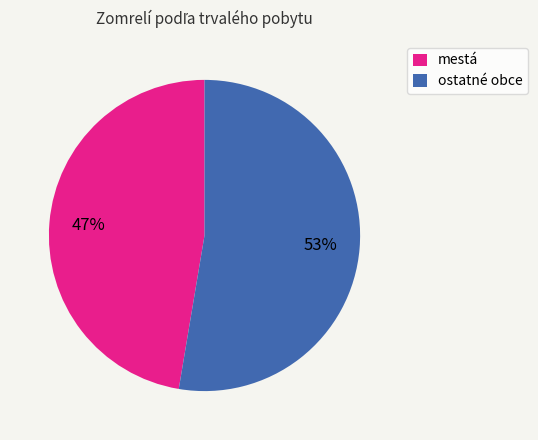

Which slice is the largest?

ostatné obce